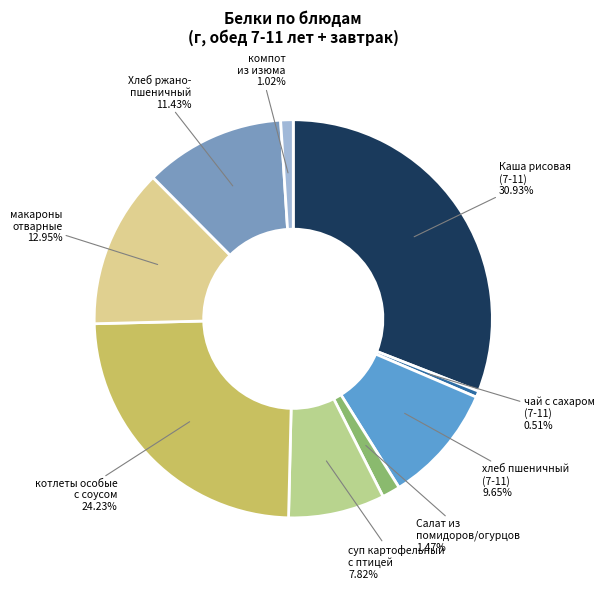

Rank the categories by value from lowest to highest.

чай с сахаром (7-11), компот из изюма, Салат из св.помидоров и огурцов, суп картофельный с крупой и птицей, хлеб пшеничный (7-11), Хлеб ржано-пшеничный, макароны отварные, котлеты особые с соусом, Каша молочная рисовая с маслом (7-11)